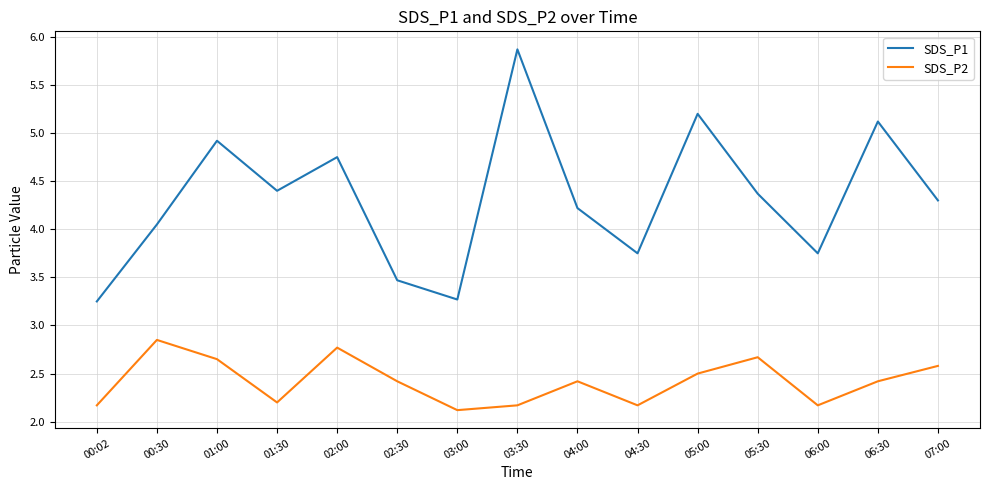

True or false: SDS_P1 and SDS_P2 cross at least once.

False